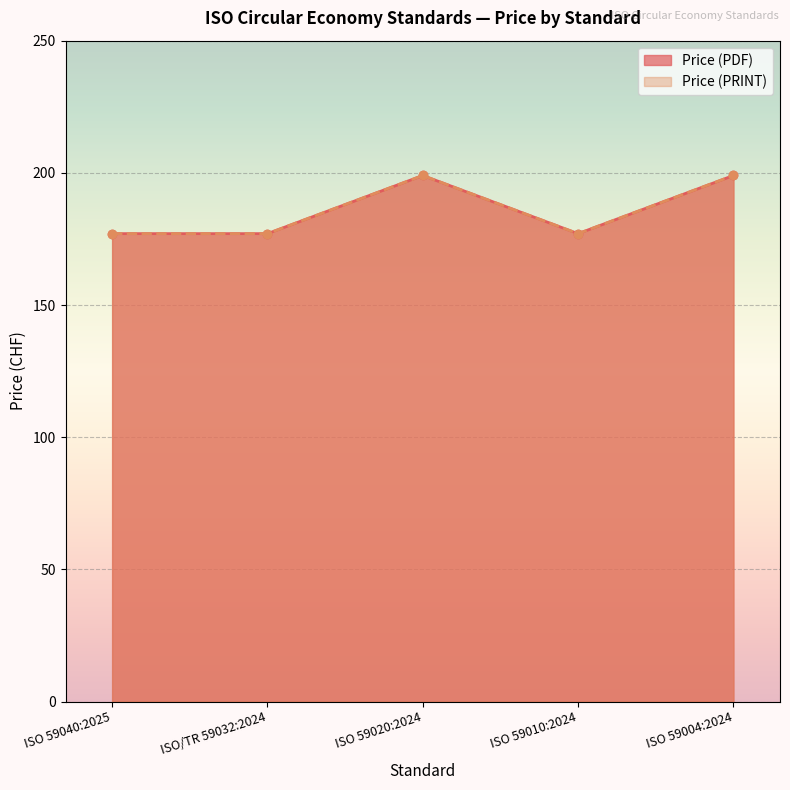

What is the value of the Price (PDF) point at the 4th from the left?

177